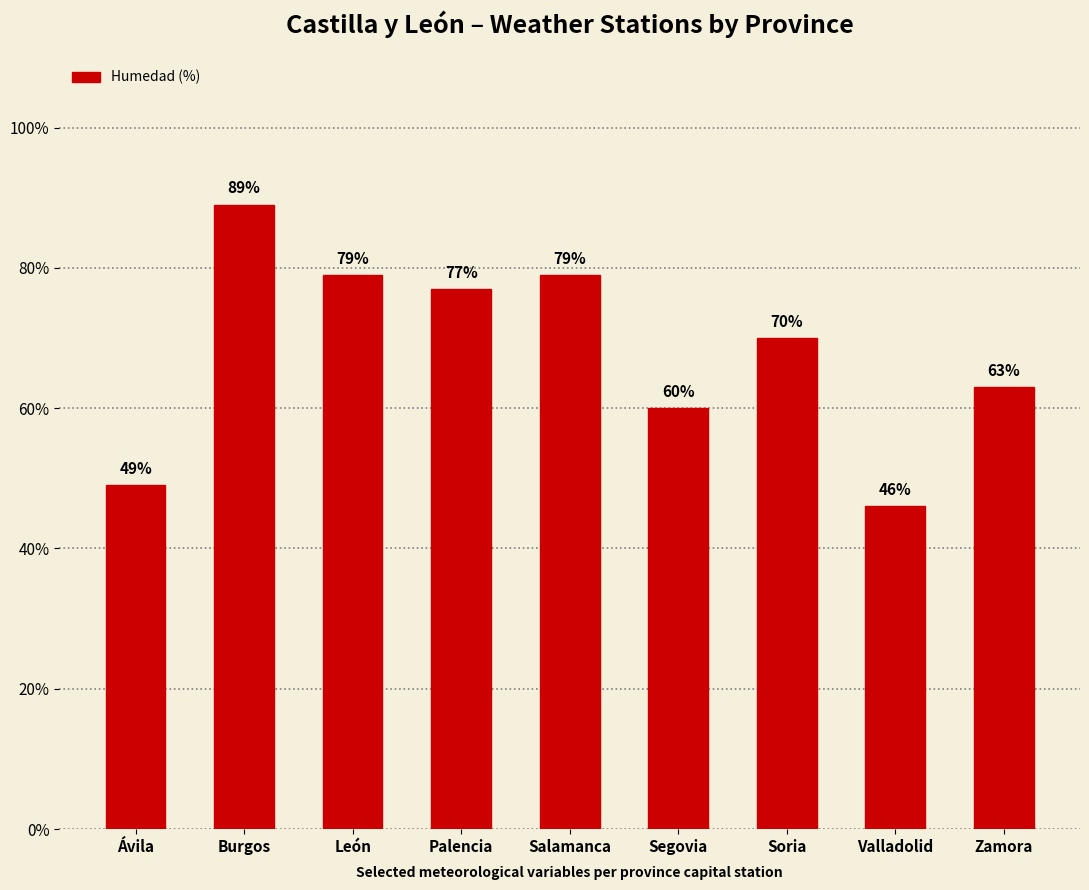

Which category has the lowest value across all series?

Valladolid